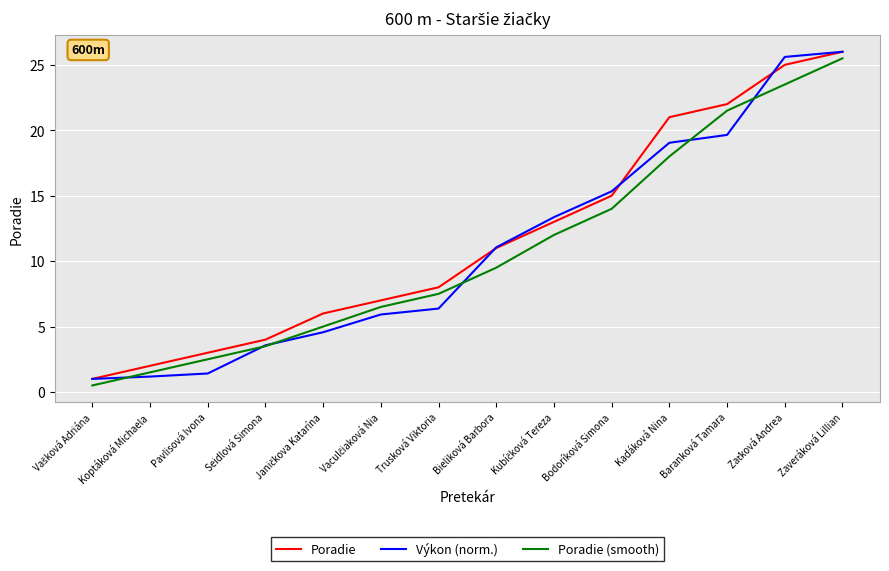

Reading left to right, list all the values displayed in this chart.

Poradie: 1.0	2.0	3.0	4.0	6.0	7.0	8.0	11.0	13.0	15.0	21.0	22.0	25.0	26.0
Výkon (norm.): 1.0	1.2	1.4	3.6	4.6	5.9	6.4	11.1	13.4	15.3	19.0	19.6	25.6	26.0
Poradie (smooth): 0.5	1.5	2.5	3.5	5.0	6.5	7.5	9.5	12.0	14.0	18.0	21.5	23.5	25.5